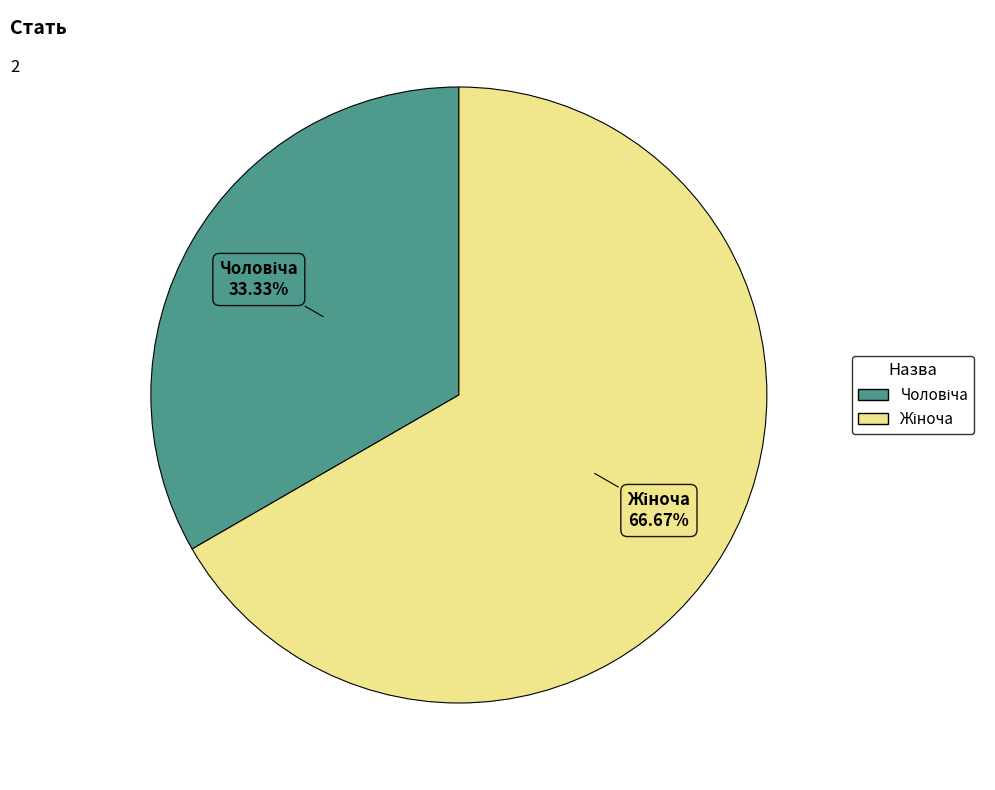

Is there a majority slice in this chart?

Yes